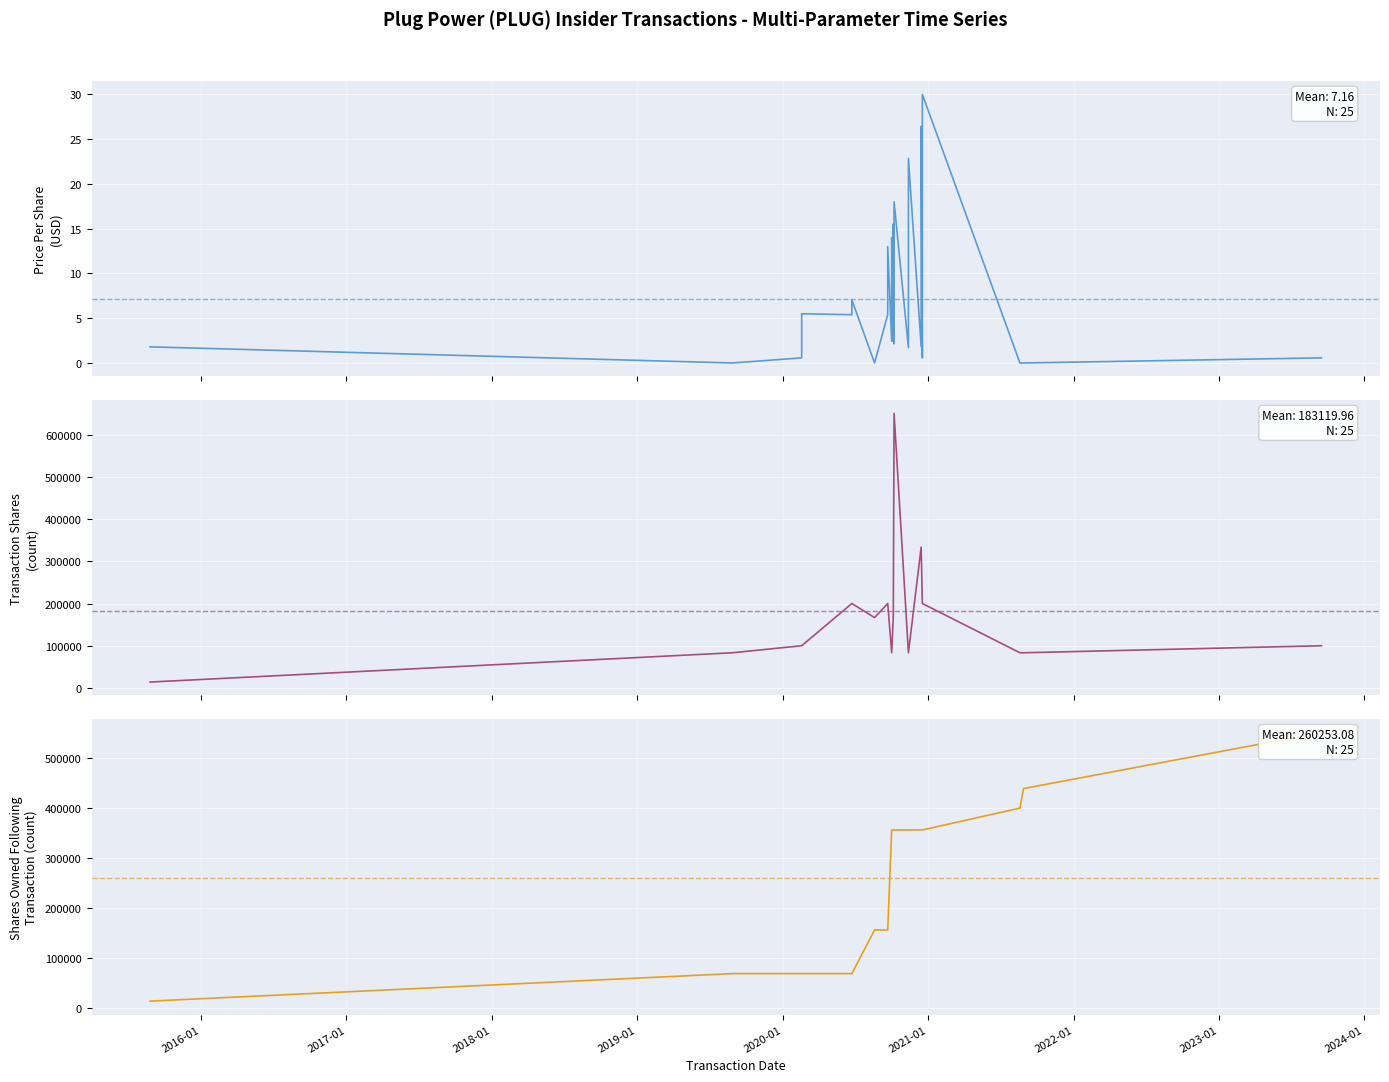

At how many categories does at least one series exceed 323421?

15